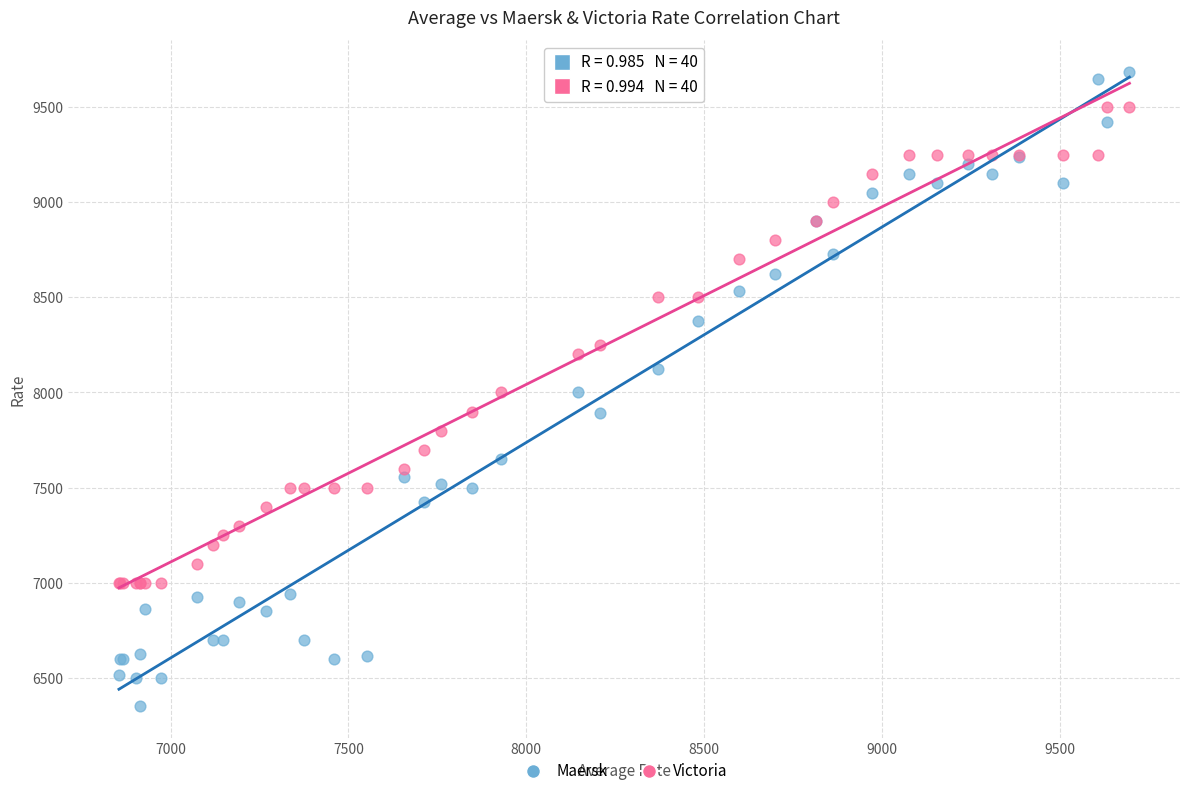

Which series contains the lowest Y value?

Maersk